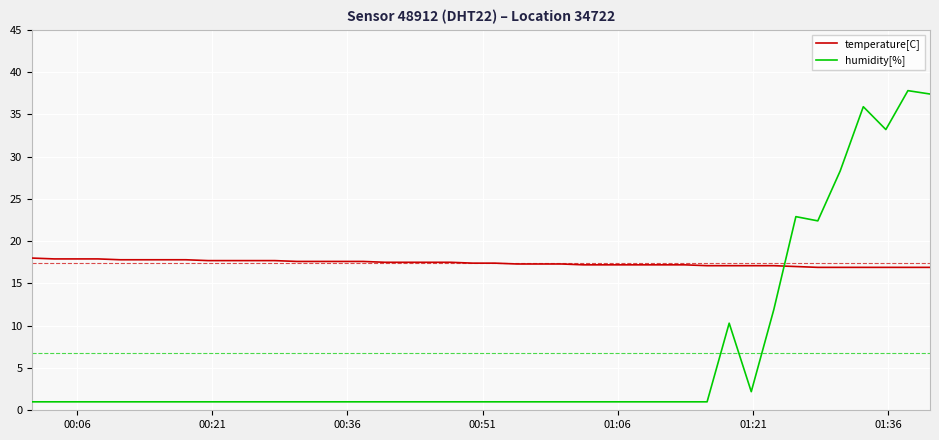

How many lines are shown in the chart?

2